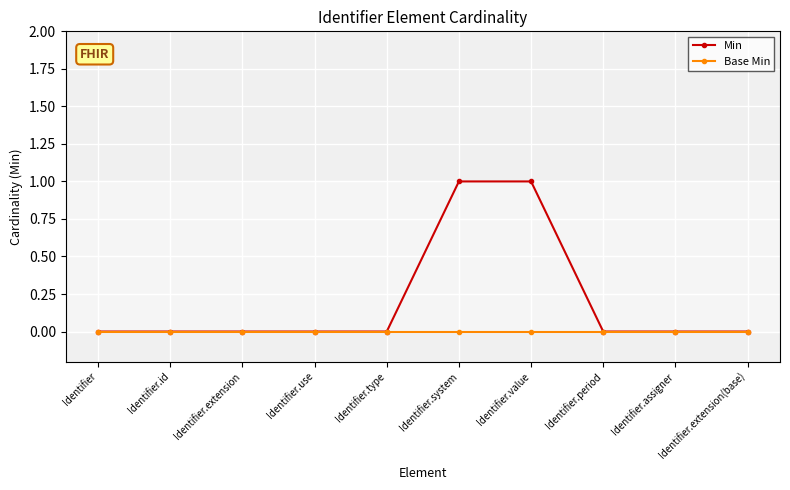

Is it true that Min equals 1 at Identifier.use?

False